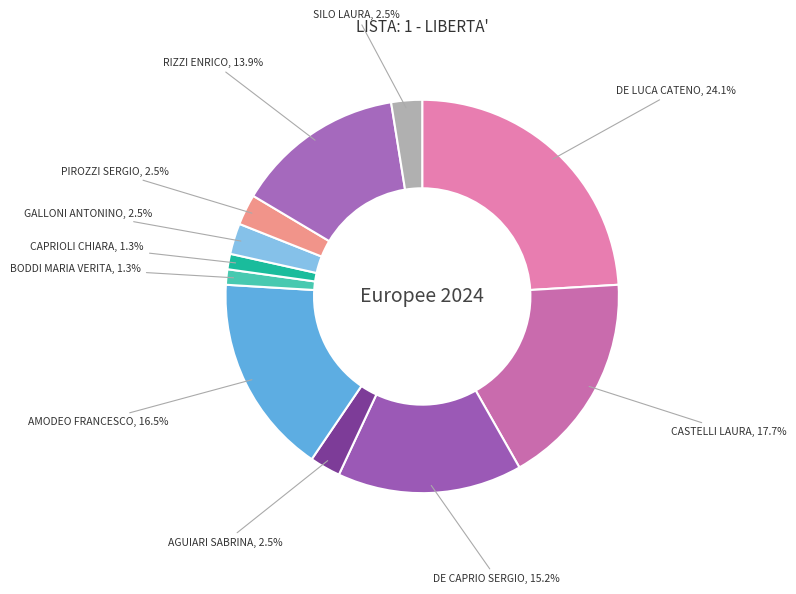

Is there a majority slice in this chart?

No